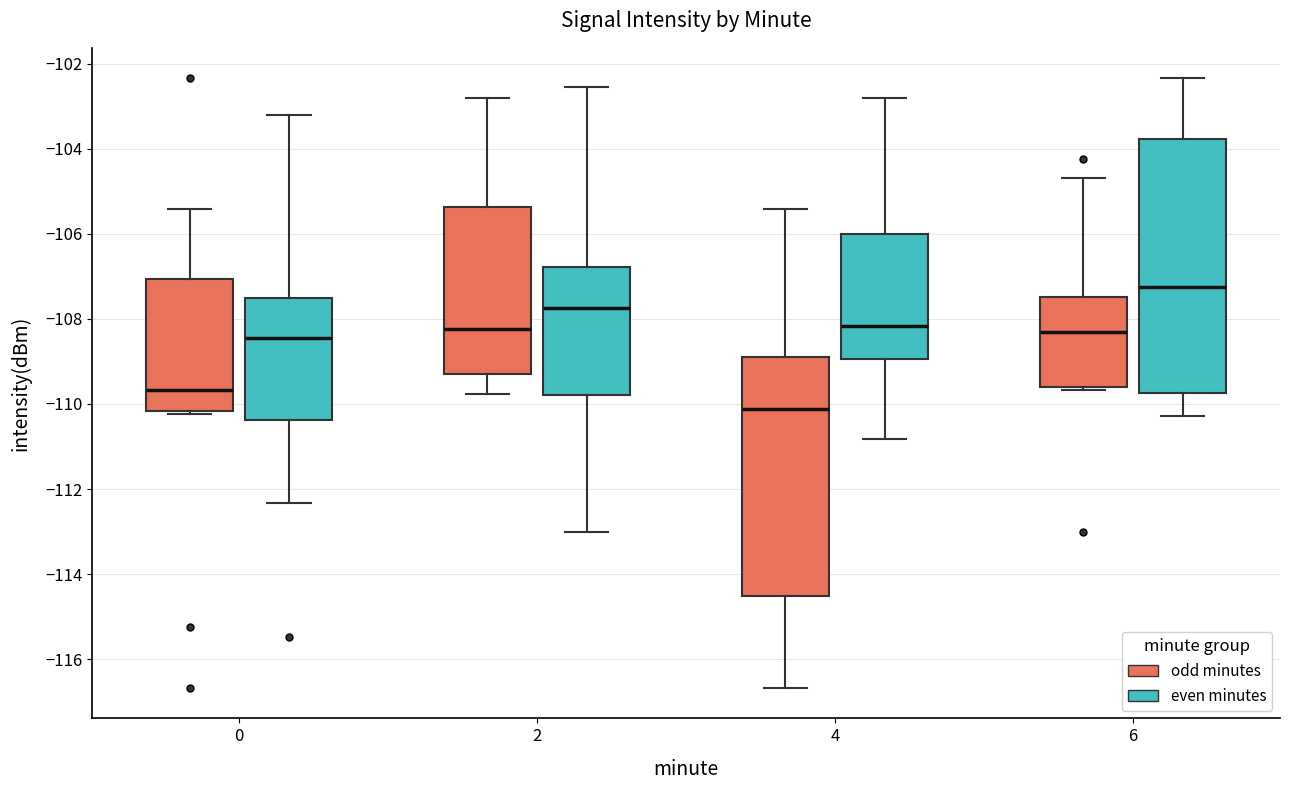

Reading left to right, transcribe this box plot: for each box, give where its median line is, the range the box spans, and where its two whiskers end, as read against the y-axis. The values are not printed on the chart, so give them approximately, as read against the axis.

0 (odd minutes): median -109.6, box -110.2 to -107.0, whiskers -110.2 (just below the box's lower edge) to -105.4
0 (even minutes): median -108.4, box -110.4 to -107.6, whiskers -112.4 to -103.2
2 (odd minutes): median -108.2, box -109.2 to -105.4, whiskers -109.8 to -102.8
2 (even minutes): median -107.8, box -109.8 to -106.8, whiskers -113.0 to -102.6
4 (odd minutes): median -110.2, box -114.6 to -108.8, whiskers -116.6 to -105.4
4 (even minutes): median -108.2, box -109.0 to -106.0, whiskers -110.8 to -102.8
6 (odd minutes): median -108.4, box -109.6 to -107.4, whiskers -109.6 (just below the box's lower edge) to -104.6
6 (even minutes): median -107.2, box -109.8 to -103.8, whiskers -110.2 to -102.4